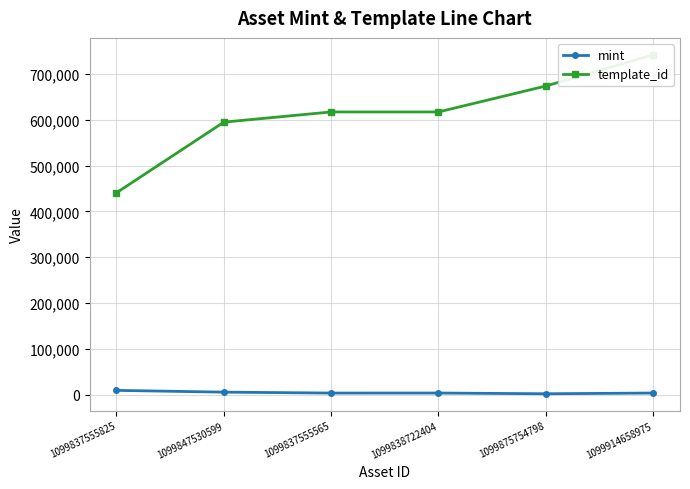

True or false: mint has more than 0 points higher than both neighbors.

True